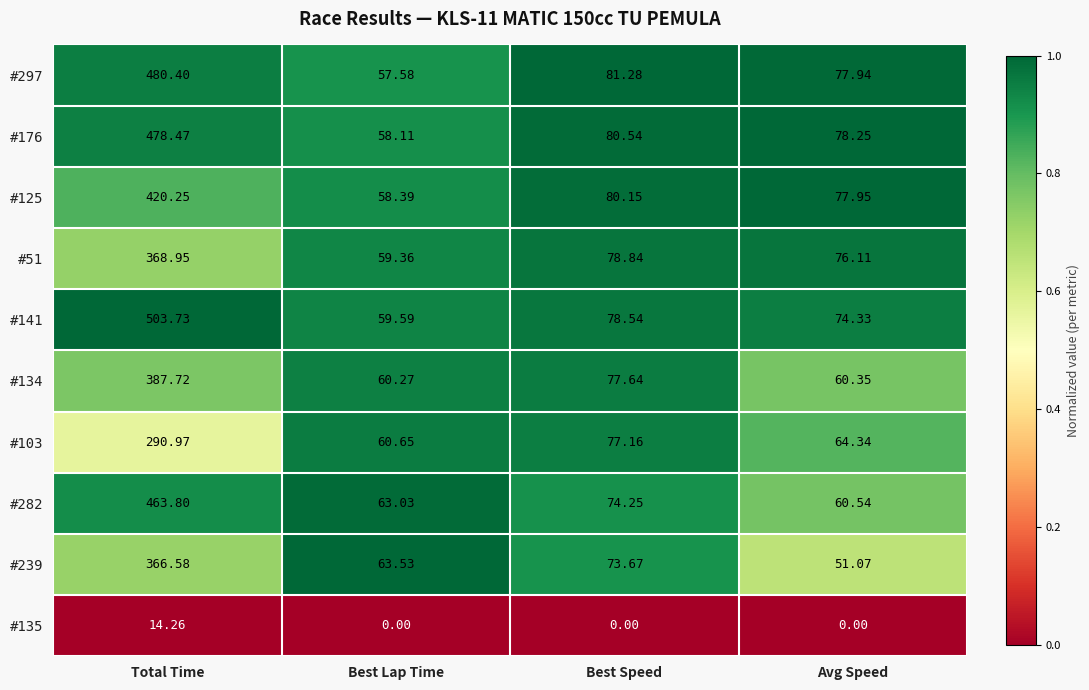

Which series has the widest spread of values?

#141